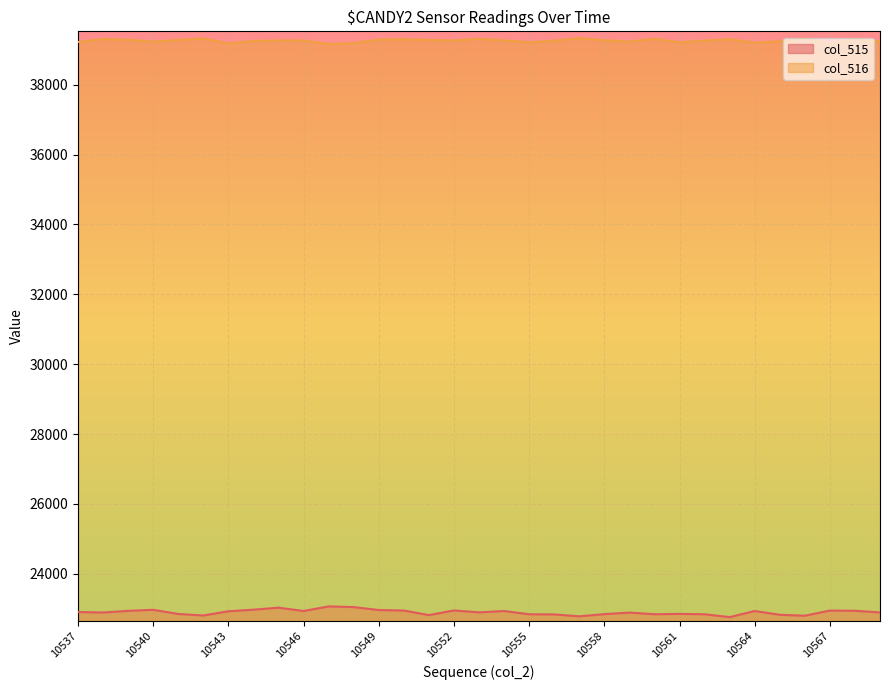

Is the value of col_515 at 10551 greater than the value of col_516 at 10542?

No